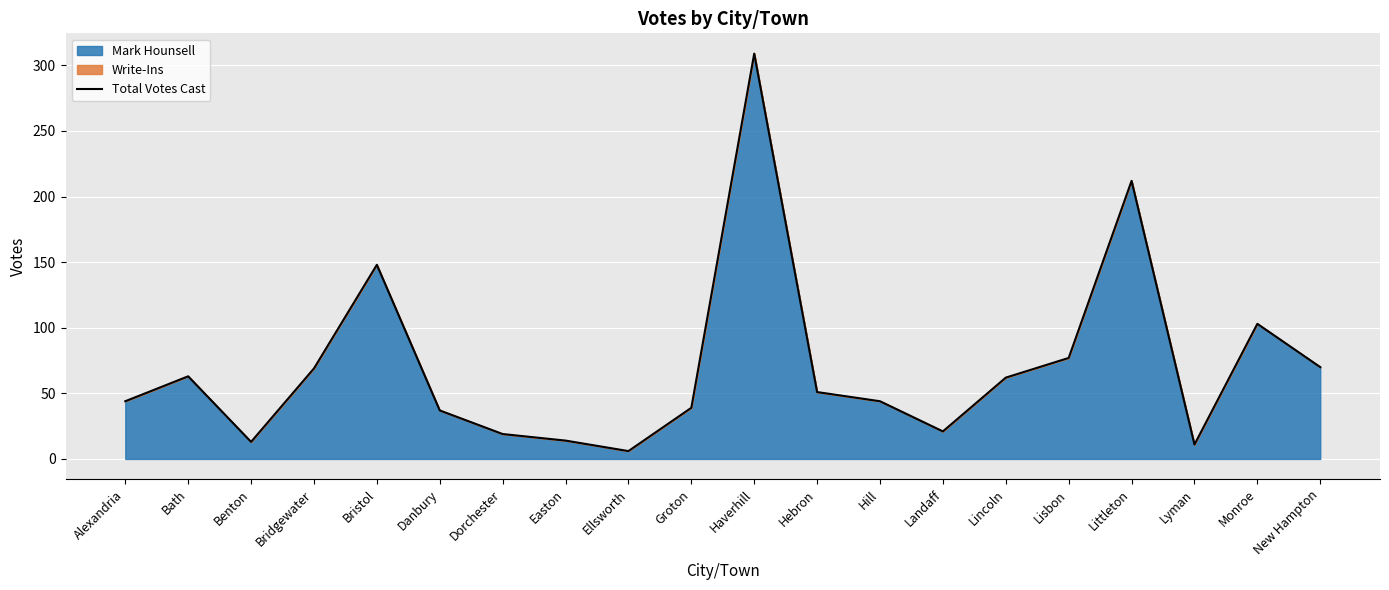

What is the label of the 2nd point from the left?

Bath